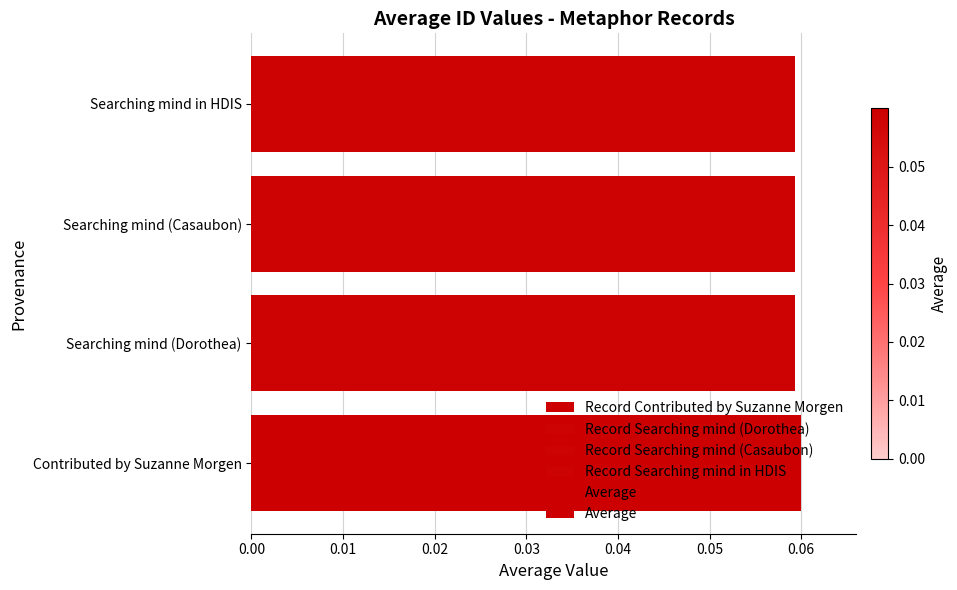

True or false: the data shows 0.0 at Searching mind (Casaubon).

False